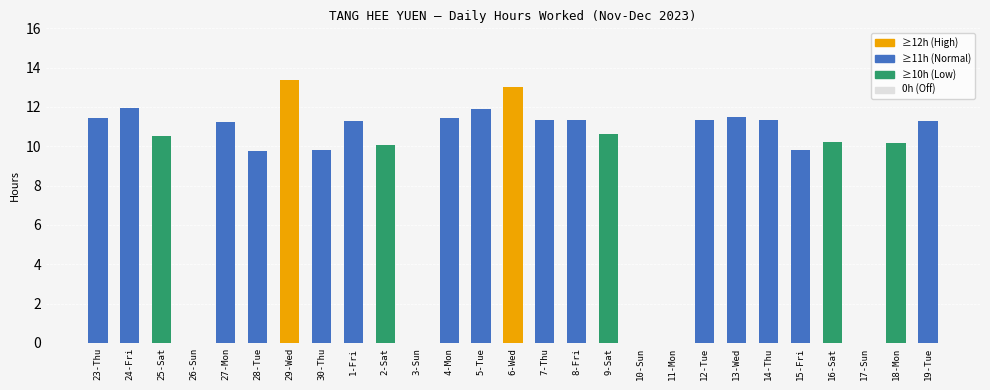

Where does the data first go above 11?

23-Thu